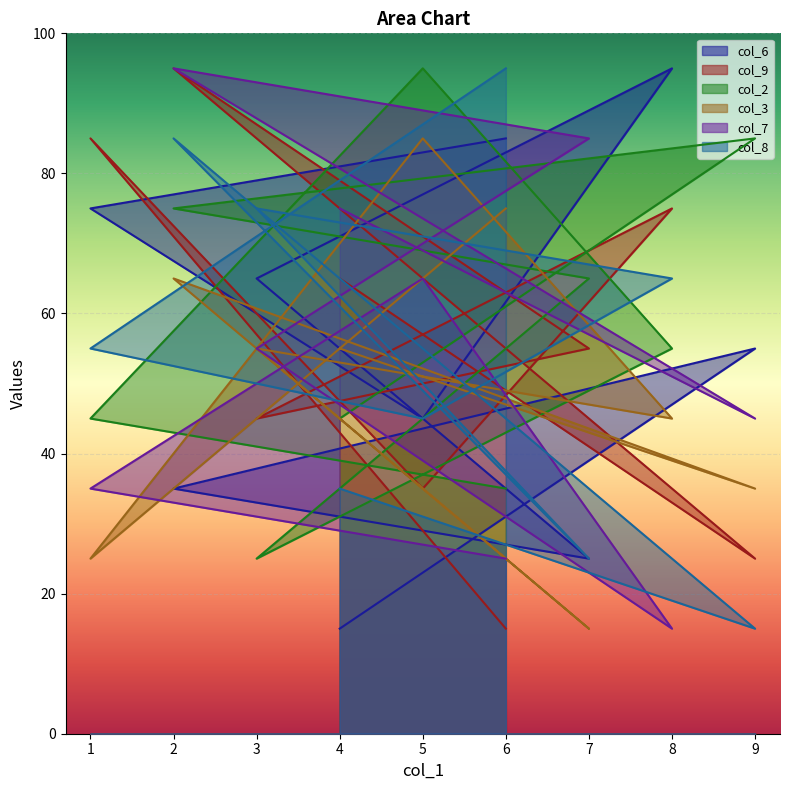

Which series has the widest spread of values?

col_6